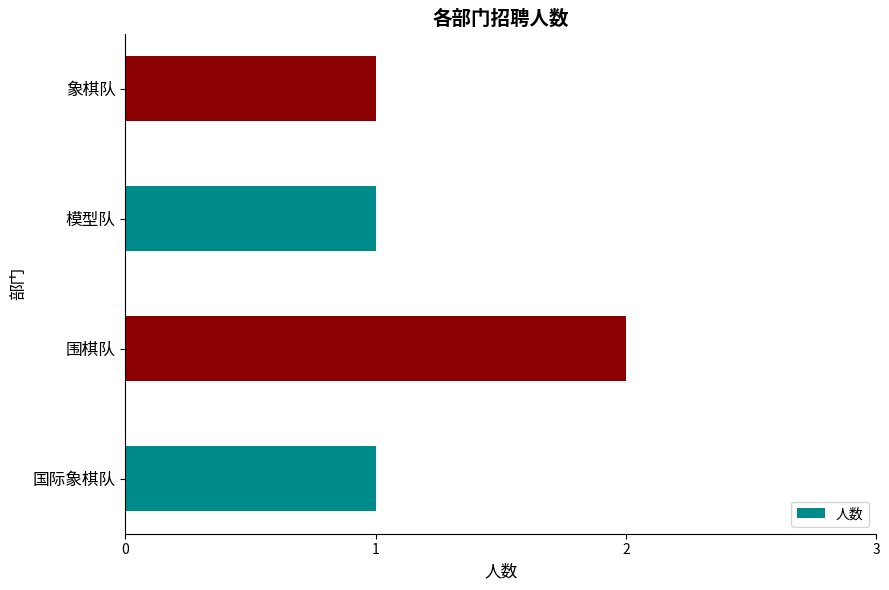

What is the sum of the values at 国际象棋队 and 围棋队?

3